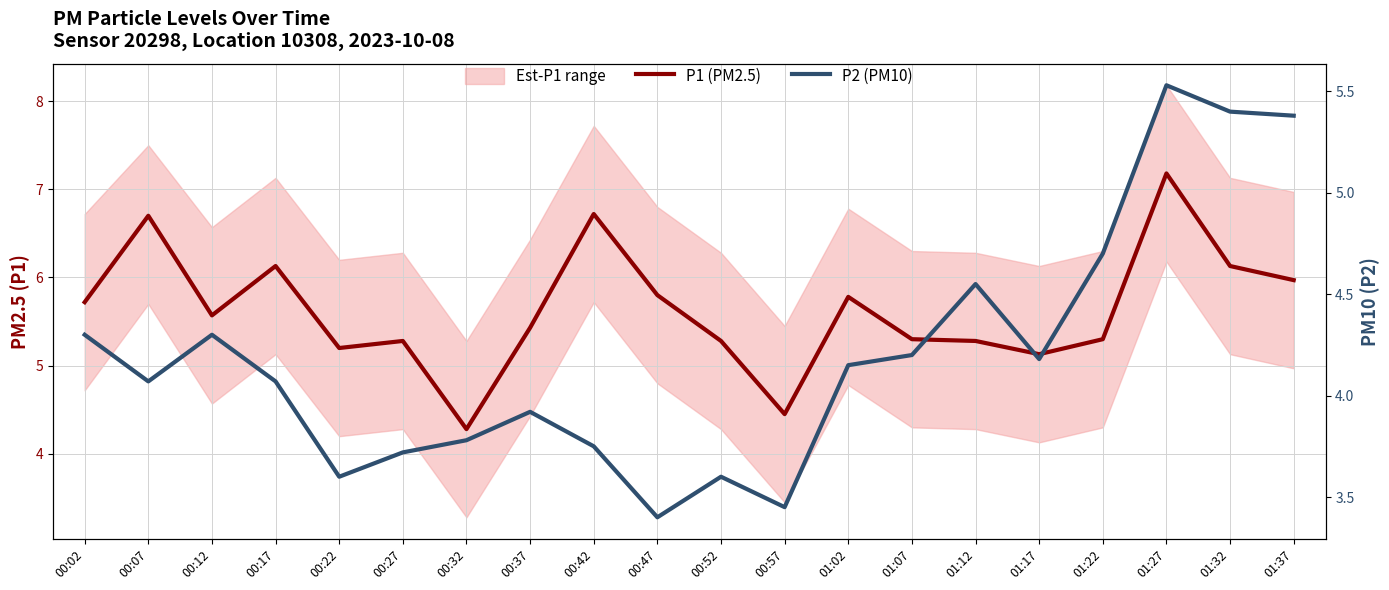

Is the value of P1 (PM2.5) at 01:32 greater than the value of P2 (PM10) at 01:17?

Yes